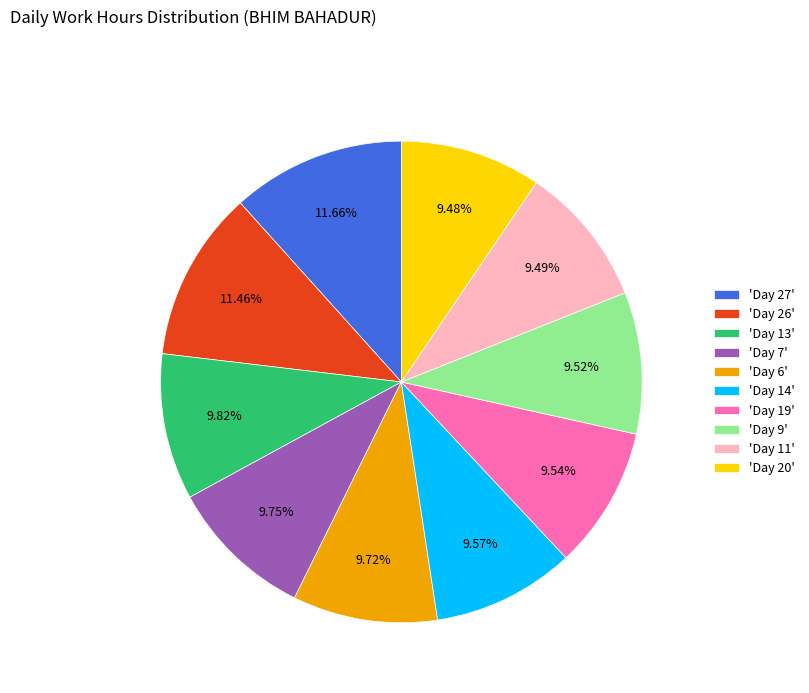

Is 'Day 19' the majority of the pie?

No